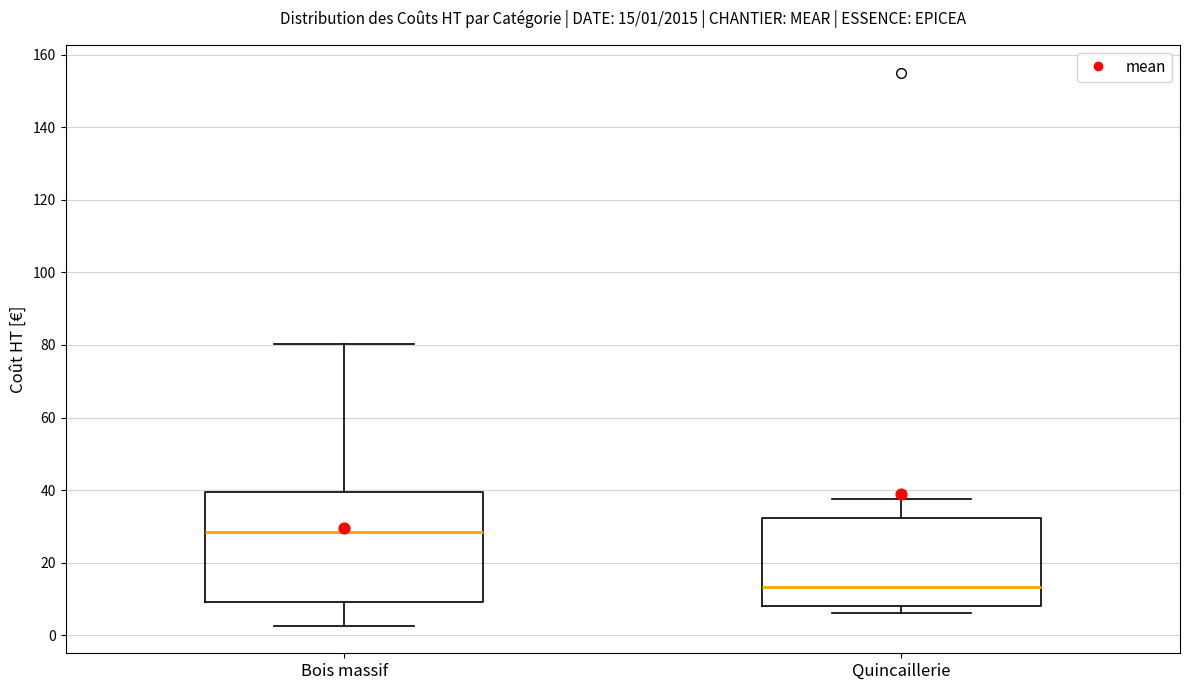

Which box is the tallest, from its lower edge to its upper edge?

Bois massif